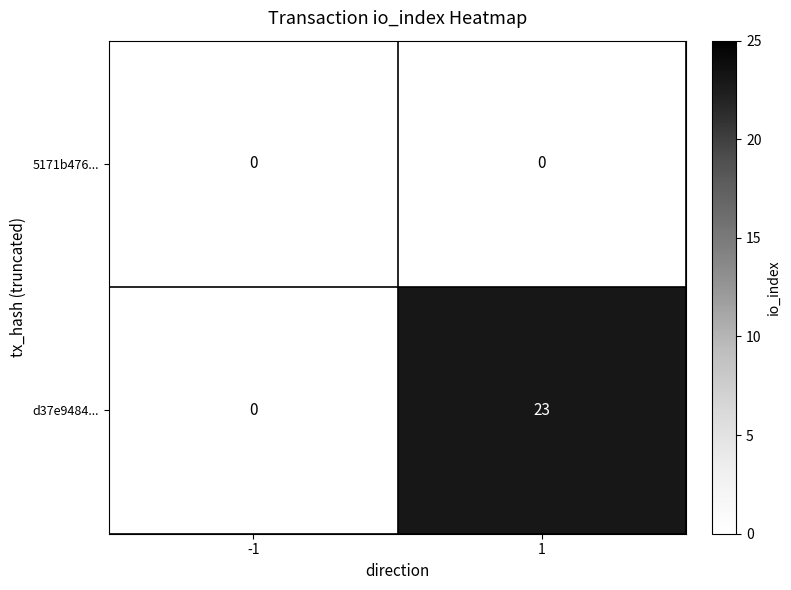

List the series in order of their peak value, lowest first.

5171b476..., d37e9484...